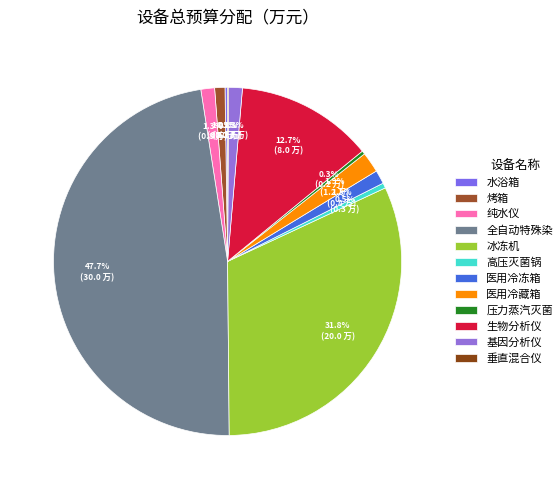

To the nearest percent, what is the difference between the 全自动特殊染色仪 and 纯水仪 slice percentages?

46%